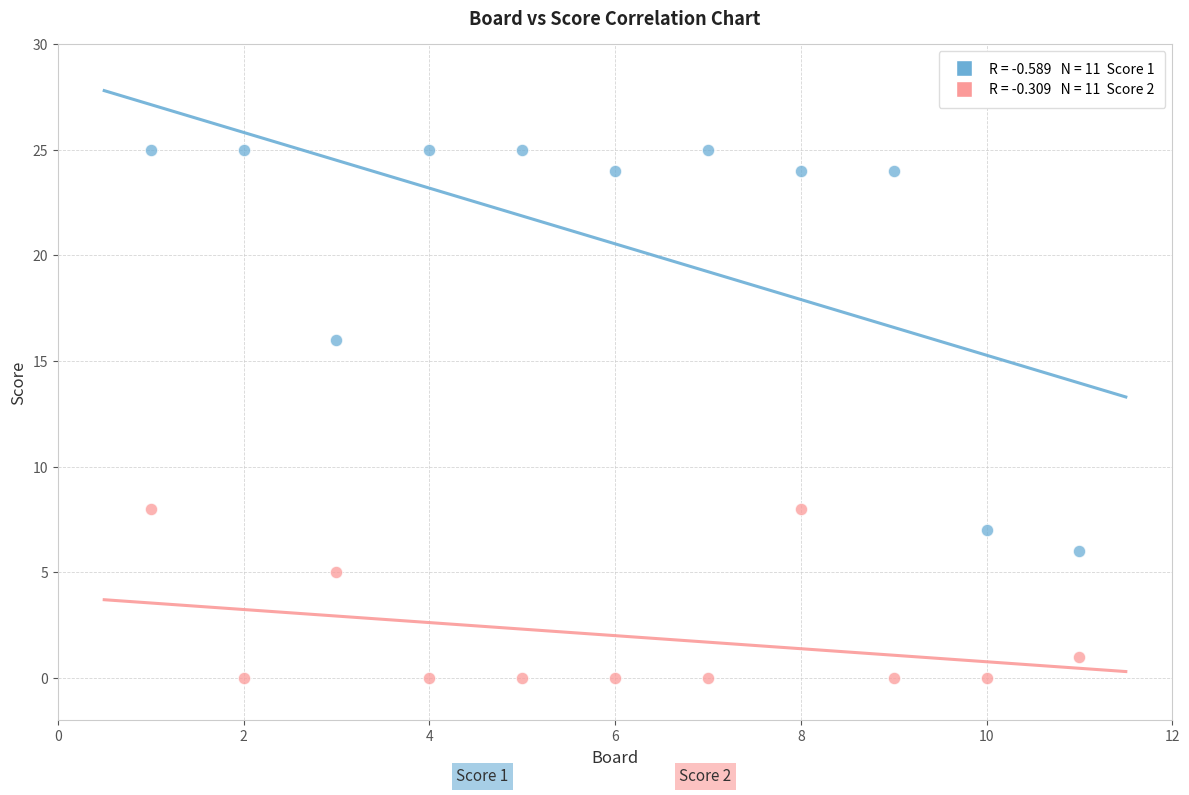

Across all data points, what is the range of Y values (max minus min)?

25